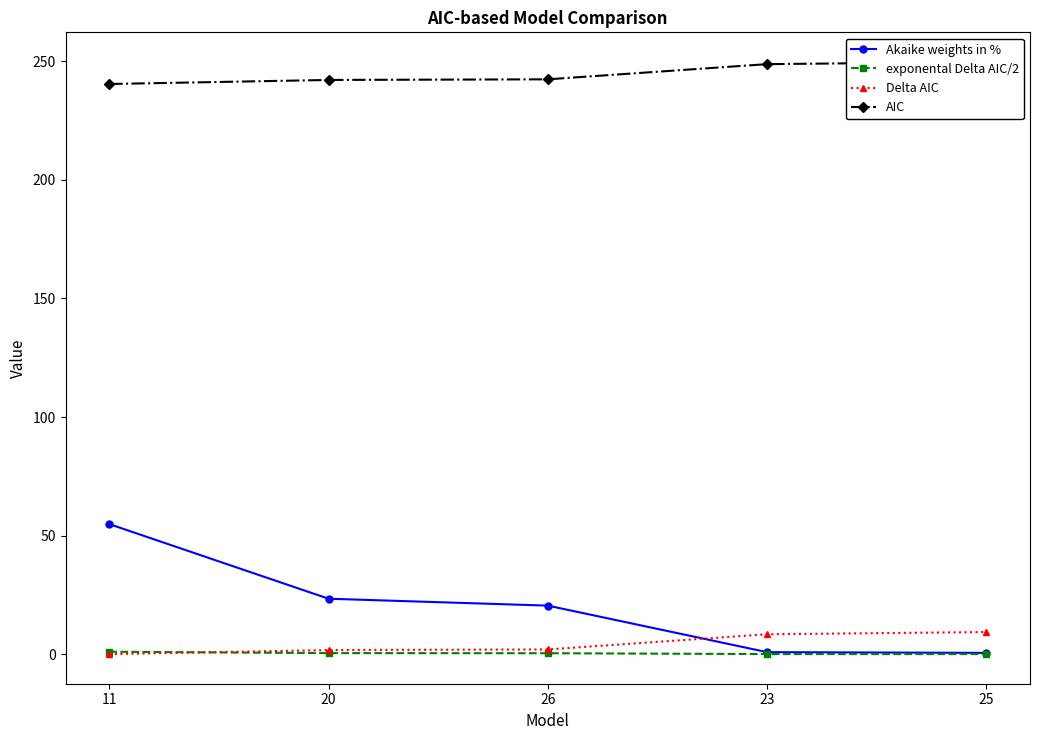

Read the exponental Delta AIC/2 value at 20.

0.4